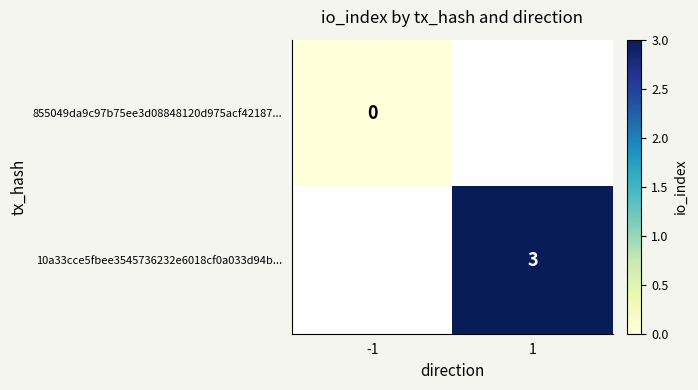

Is the value of 10a33cce5fbee3545736232e6018cf0a033d94b... at 1 greater than the value of 855049da9c97b75ee3d08848120d975acf42187... at -1?

Yes